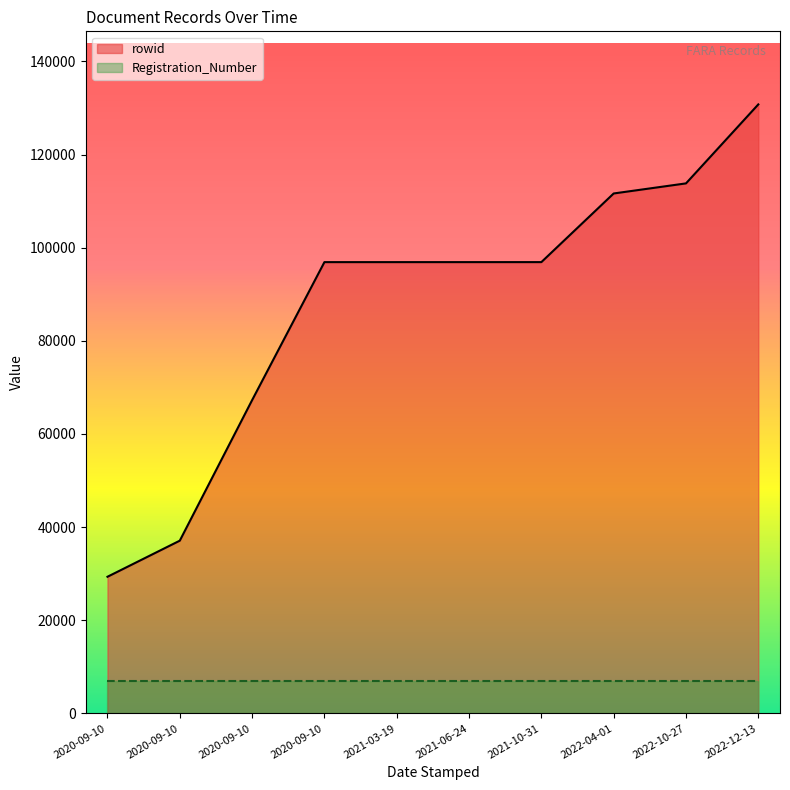

What is the approximate value at 2021-03-19?

96909